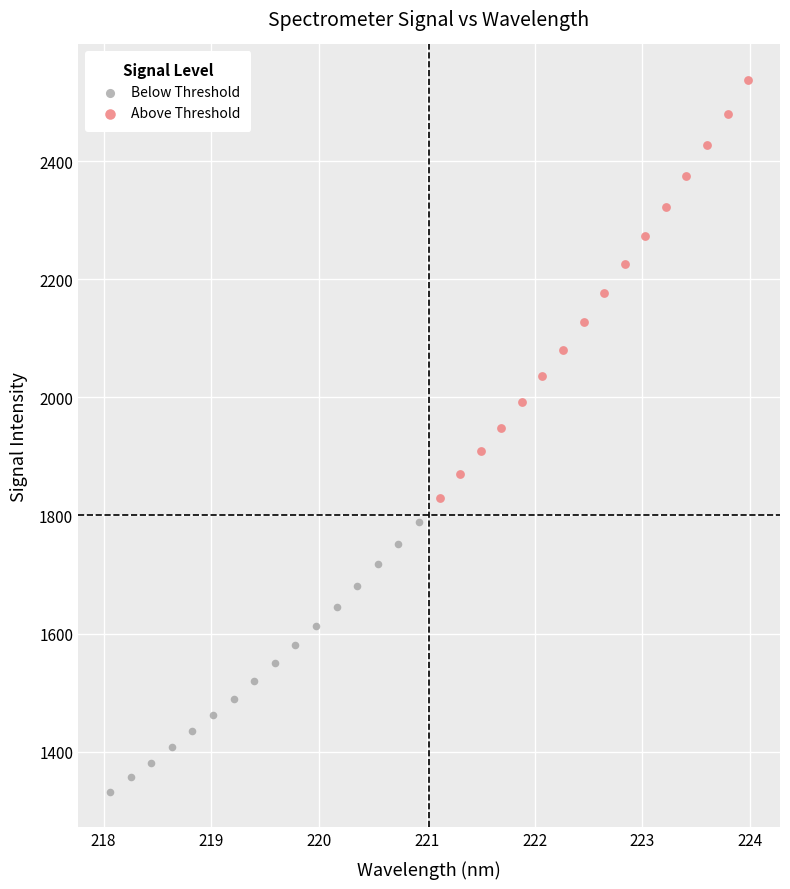

Which series has the widest spread of Y values?

Above Threshold